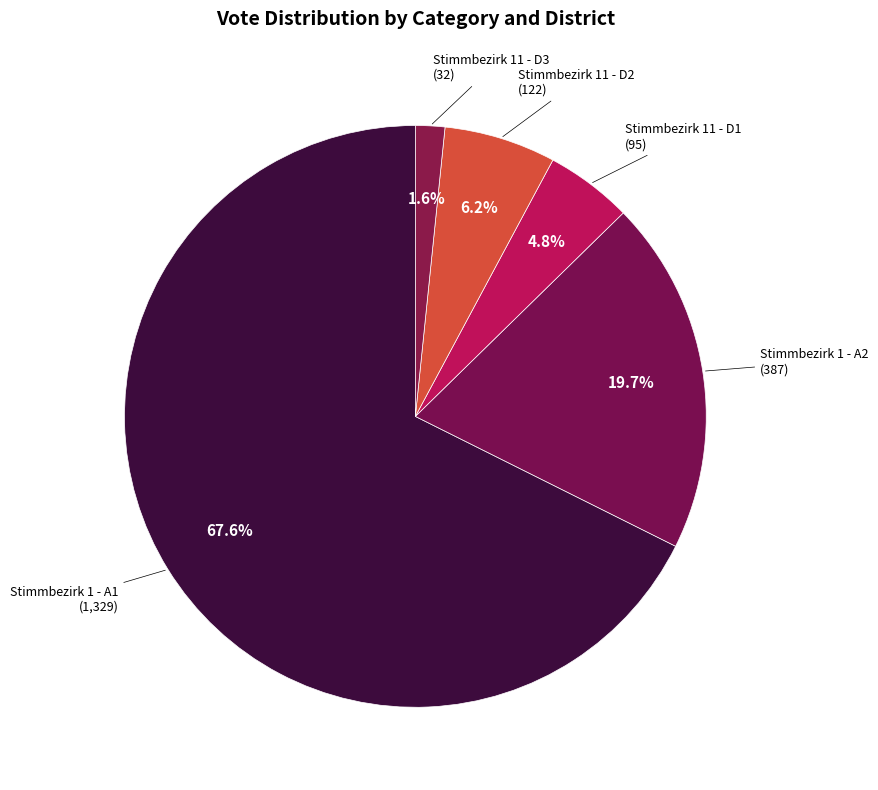

Count the number of slices in the pie.

5